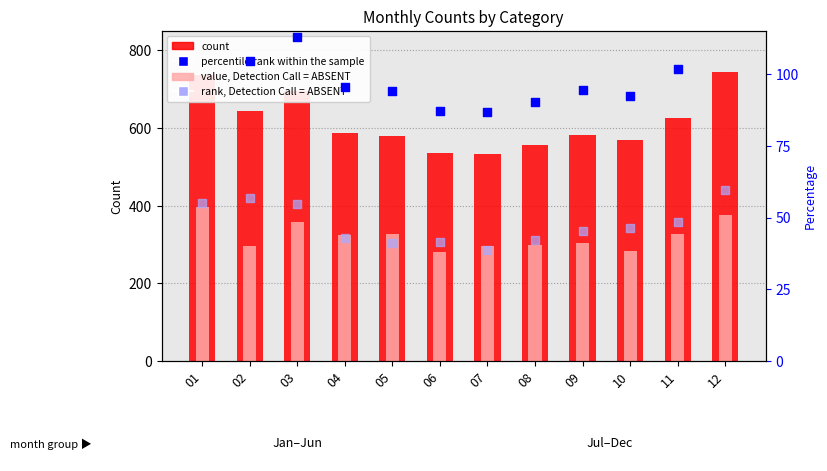

At which category is the sum across all series the highest?

01